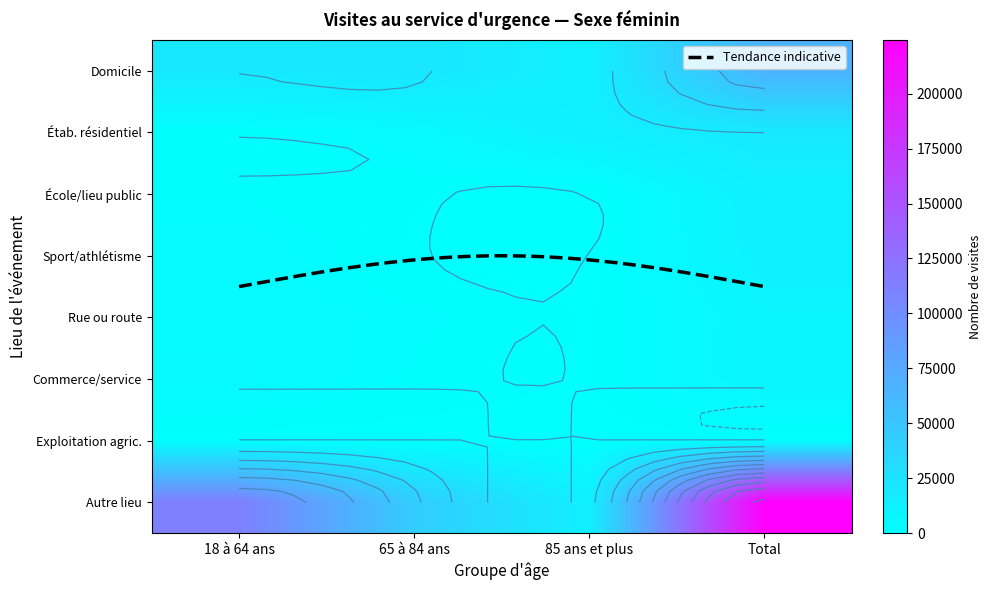

At how many categories does at least one series exceed 216889?

1